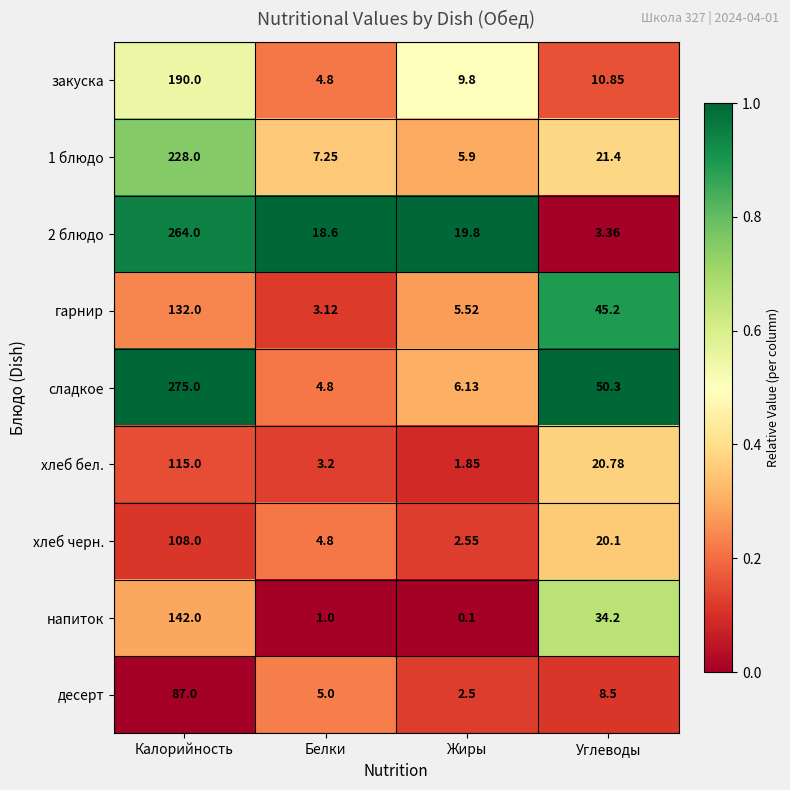

Where is 1 блюдо nearest to the value 116?

Углеводы